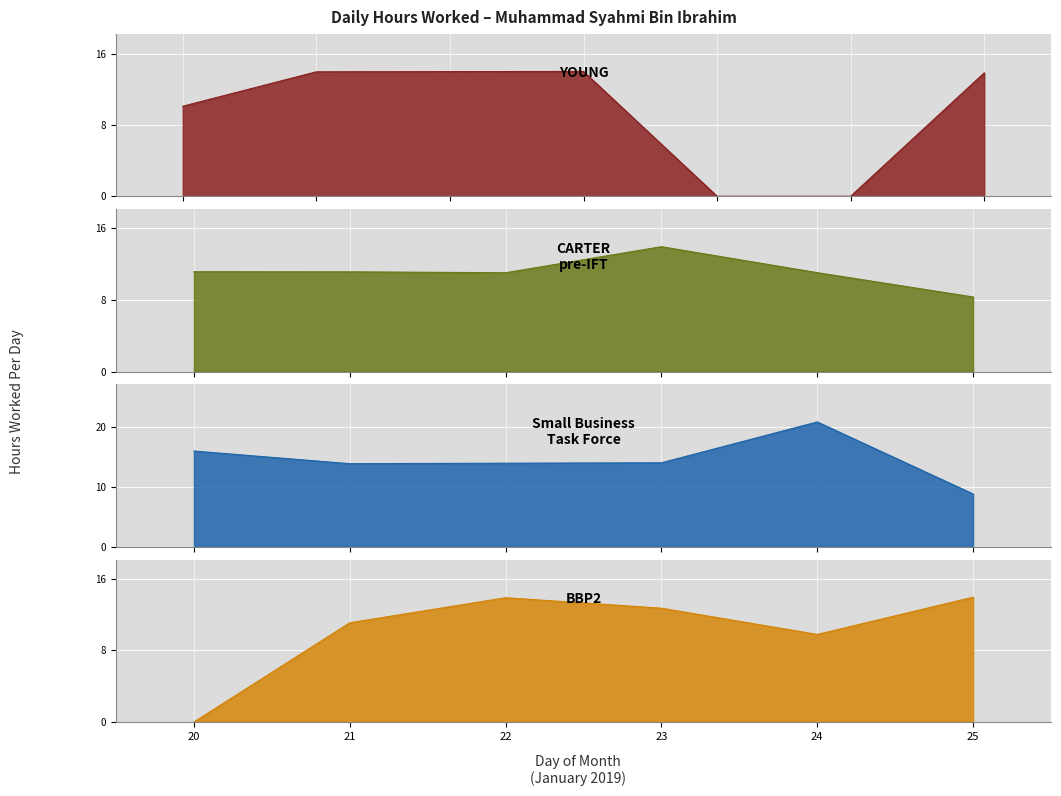

What value does the data have at 21?

11.1